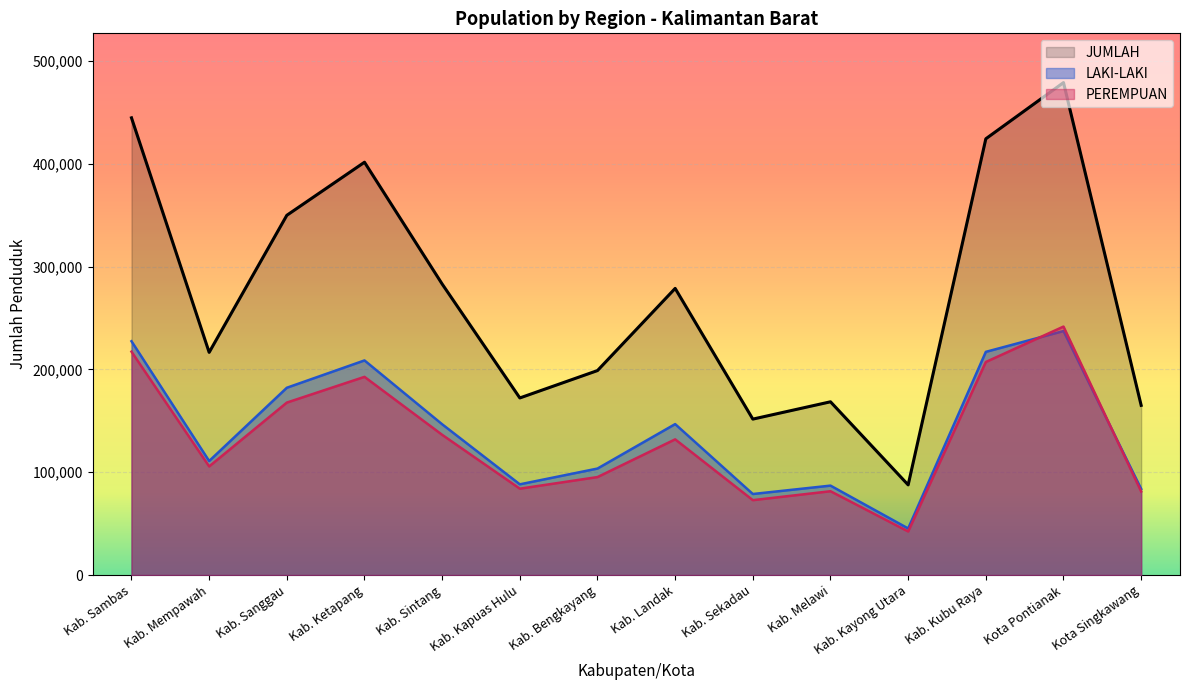

True or false: LAKI-LAKI and JUMLAH intersect in this chart.

False